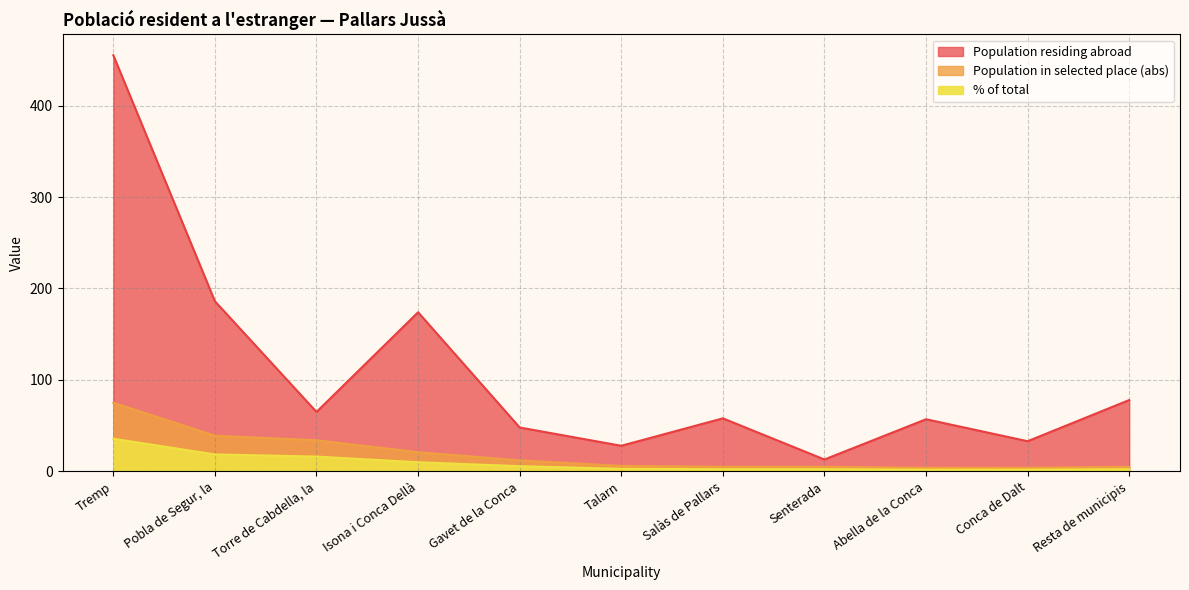

List the labels in order of % of total value, largest first.

Tremp, Pobla de Segur, la, Torre de Cabdella, la, Isona i Conca Dellà, Gavet de la Conca, Talarn, Salàs de Pallars, Senterada, Resta de municipis, Abella de la Conca, Conca de Dalt